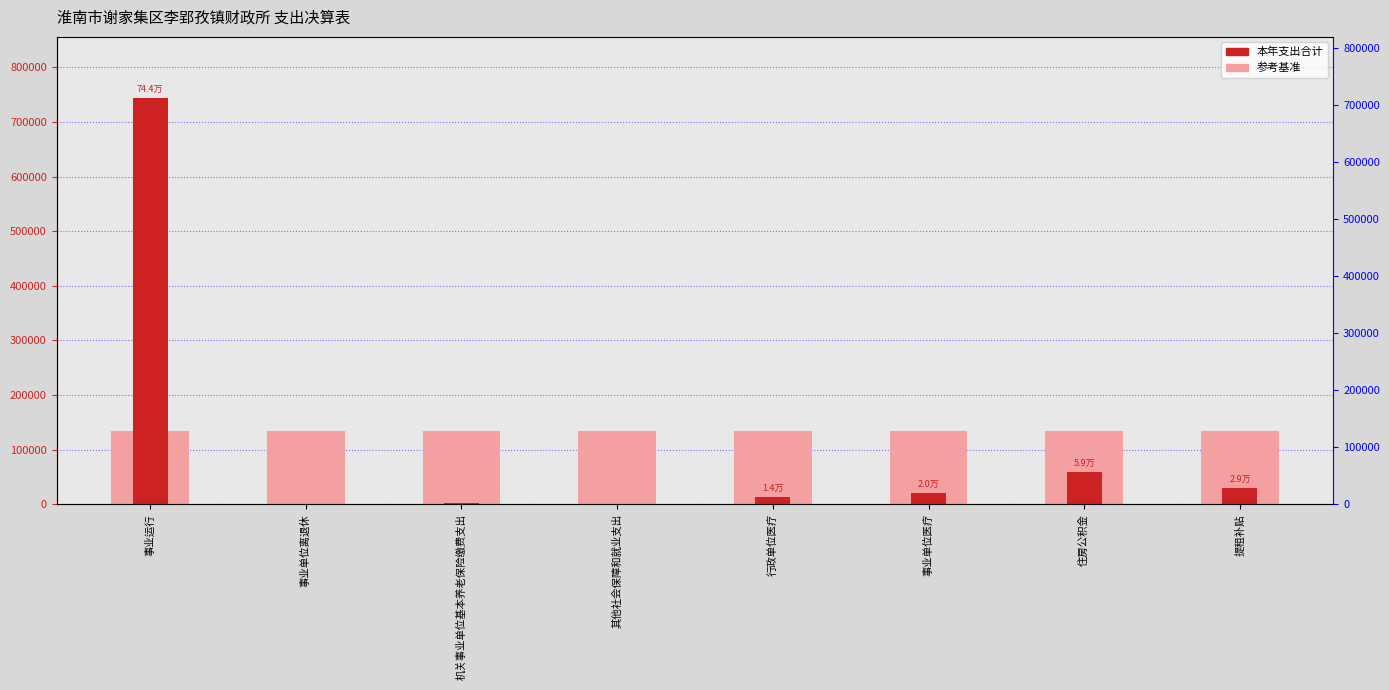

Rank the categories by value from lowest to highest.

事业单位离退休, 其他社会保障和就业支出, 机关事业单位基本养老保险缴费支出, 行政单位医疗, 事业单位医疗, 提租补贴, 住房公积金, 事业运行